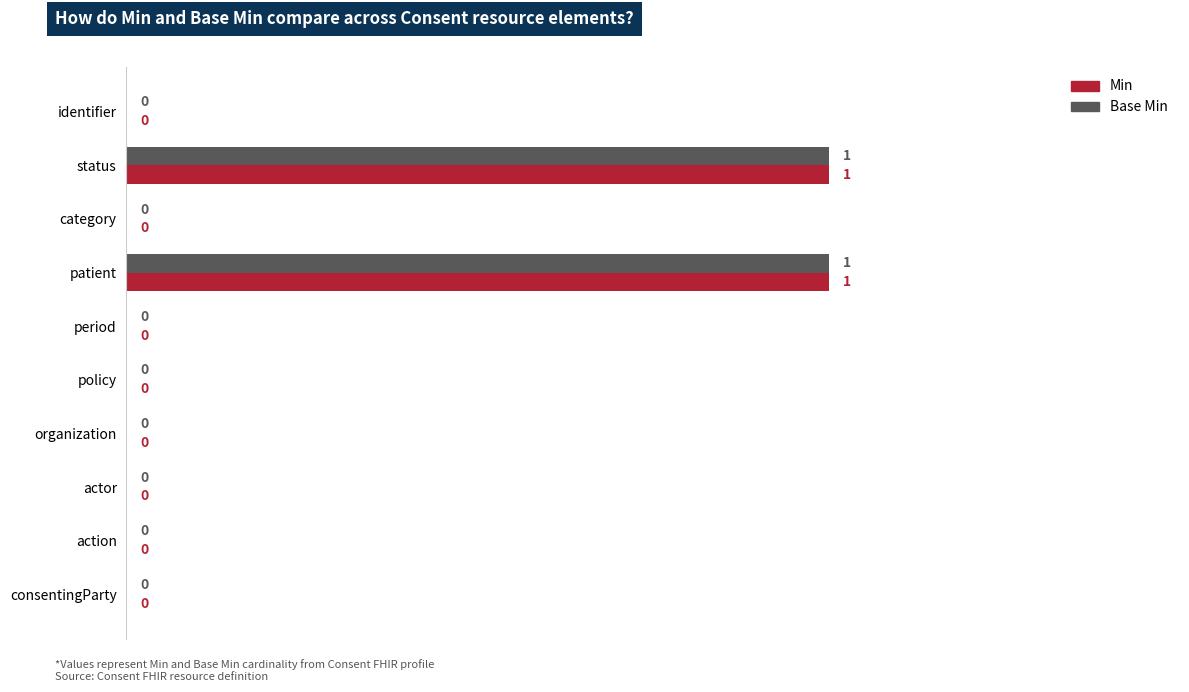

How many Base Min values are between 0 and 1?

10